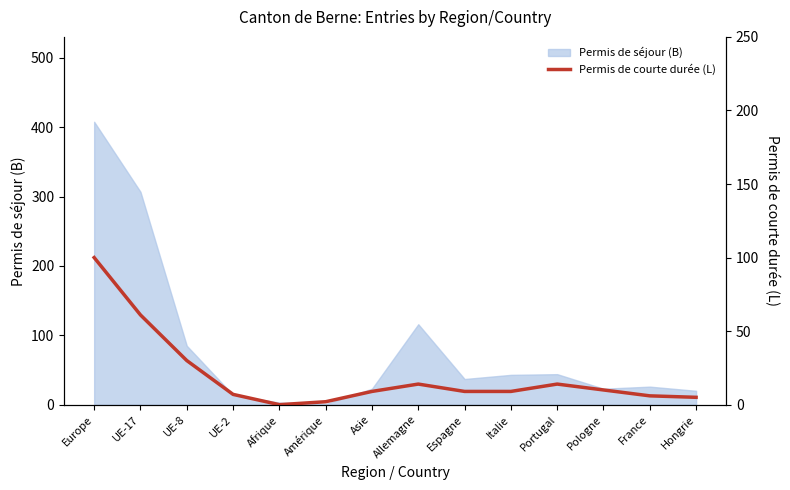

Where does the data first go above 9?

Europe